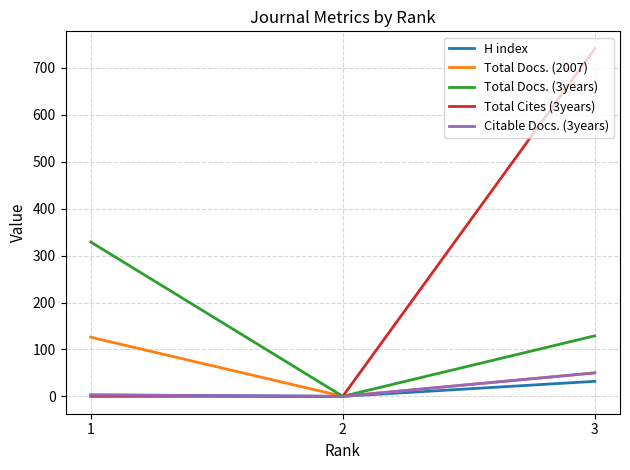

The value of Total Docs. (2007) at 3 is 50. True or false?

True